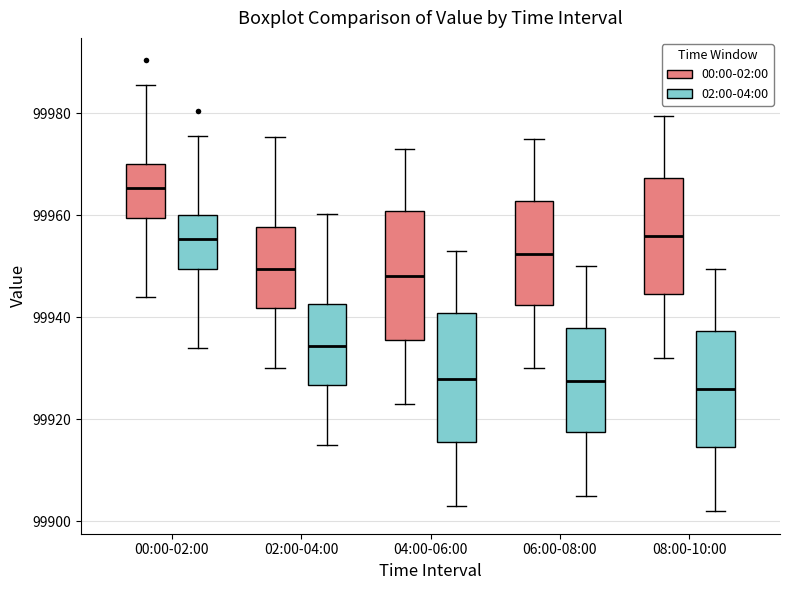

Reading left to right, transcribe this box plot: for each box, give where its median line is, the range the box spans, and where its two whiskers end, as read against the y-axis. The values are not printed on the chart, so give them approximately, as read against the axis.

00:00-02:00 (00:00-02:00): median 99966, box 99960 to 99970, whiskers 99944 to 99986
00:00-02:00 (02:00-04:00): median 99956, box 99950 to 99960, whiskers 99934 to 99976
02:00-04:00 (00:00-02:00): median 99950, box 99942 to 99958, whiskers 99930 to 99976
02:00-04:00 (02:00-04:00): median 99934, box 99926 to 99942, whiskers 99916 to 99960
04:00-06:00 (00:00-02:00): median 99948, box 99936 to 99960, whiskers 99924 to 99974
04:00-06:00 (02:00-04:00): median 99928, box 99916 to 99940, whiskers 99904 to 99954
06:00-08:00 (00:00-02:00): median 99952, box 99942 to 99962, whiskers 99930 to 99976
06:00-08:00 (02:00-04:00): median 99928, box 99918 to 99938, whiskers 99906 to 99950
08:00-10:00 (00:00-02:00): median 99956, box 99944 to 99968, whiskers 99932 to 99980
08:00-10:00 (02:00-04:00): median 99926, box 99914 to 99938, whiskers 99902 to 99950